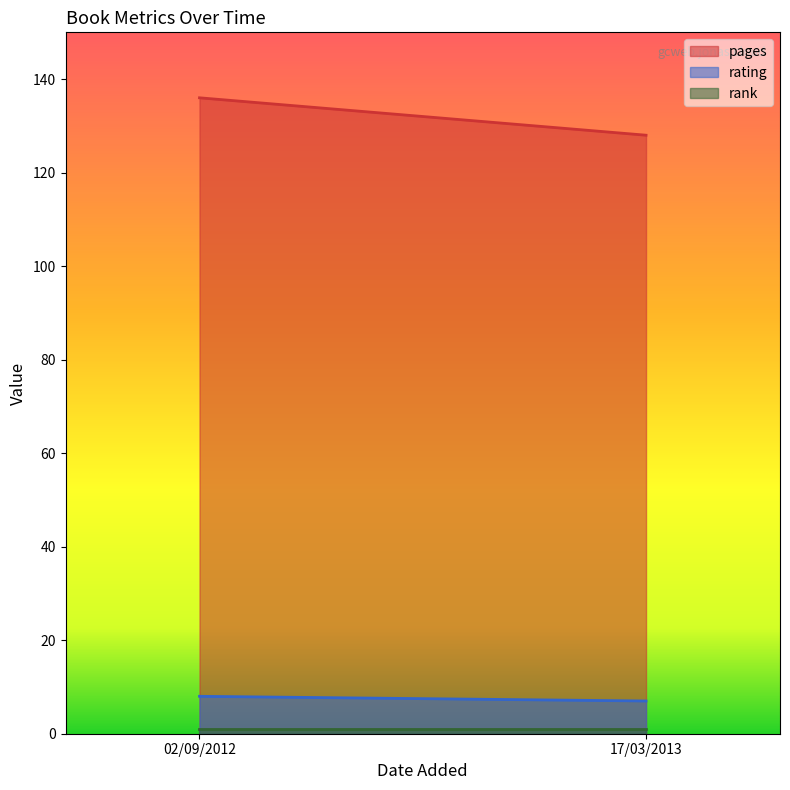

What is the label of the 1st point from the right?

17/03/2013